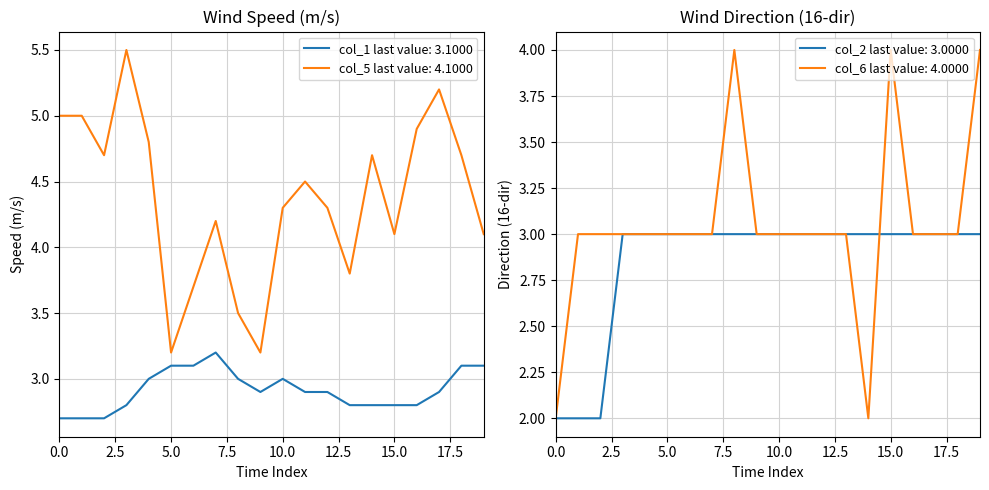

True or false: col_1 last value: 3.1000 and col_5 last value: 4.1000 intersect in this chart.

False